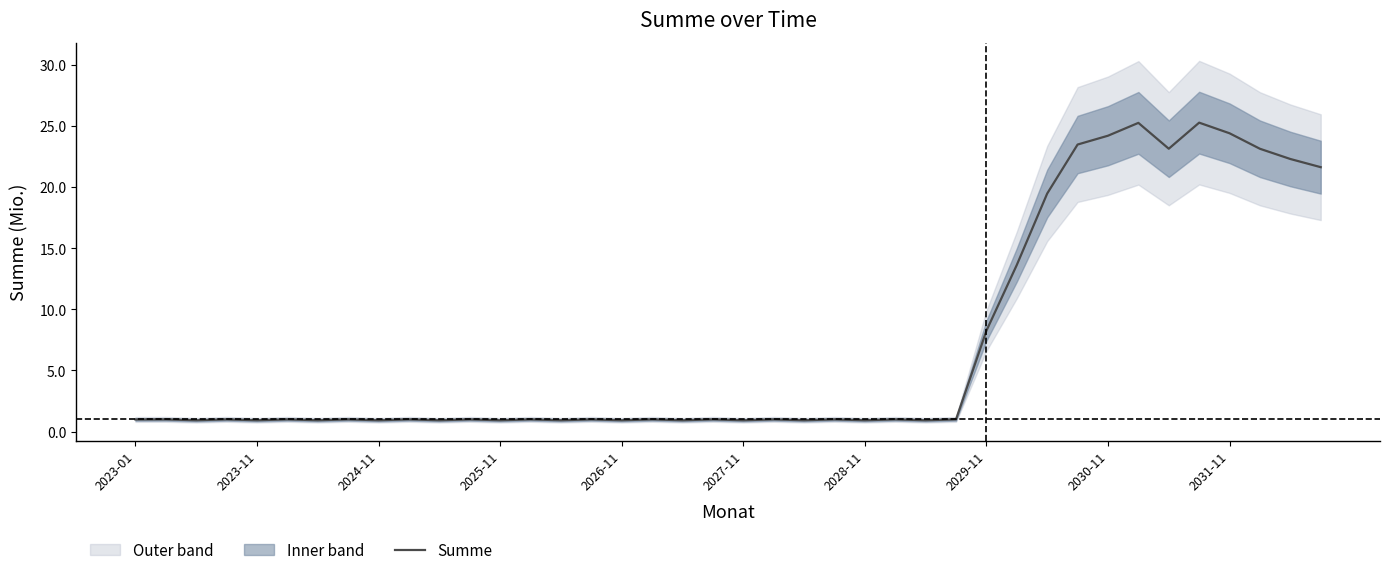

What is the maximum value for Summe?

25.3